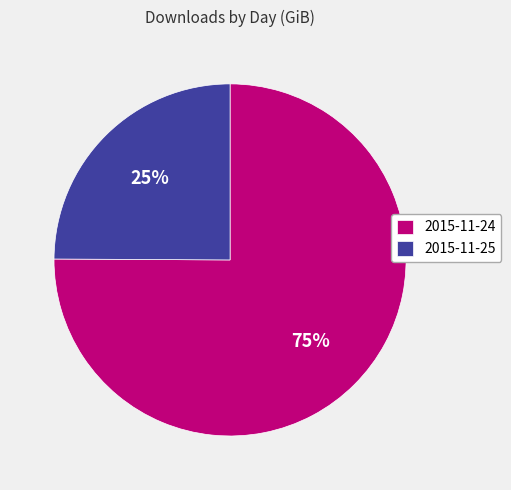

What is the smallest slice in the pie chart?

2015-11-25